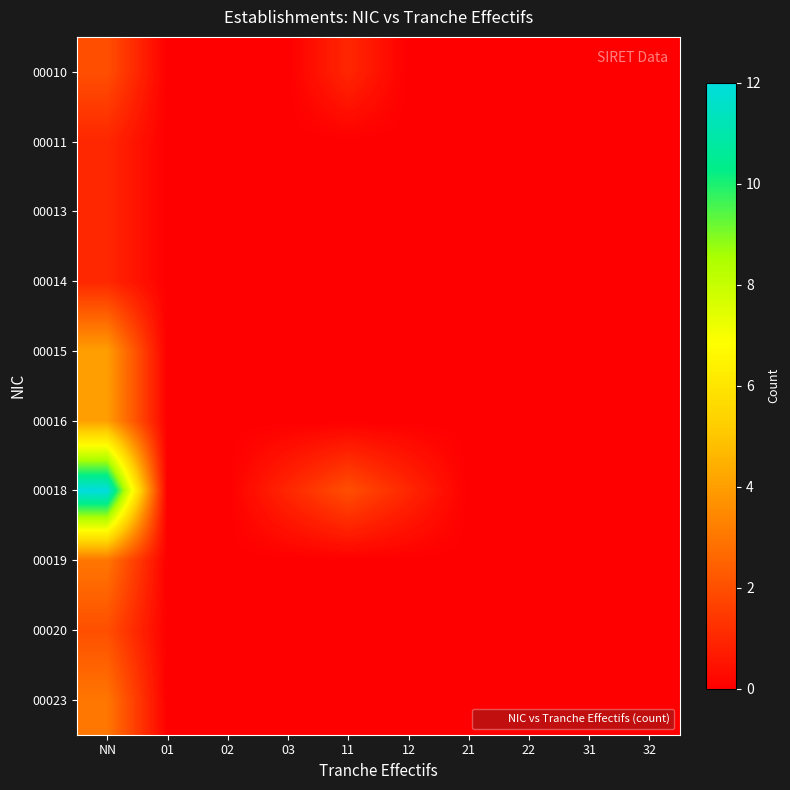

Which series has the largest range (max minus min)?

00018